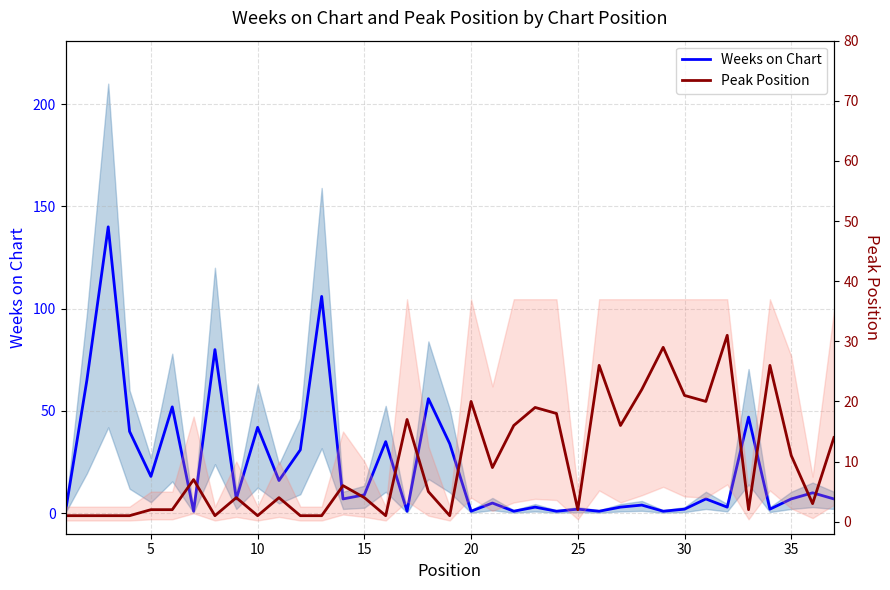

How many interior local valleys does the Weeks on Chart series have?

13